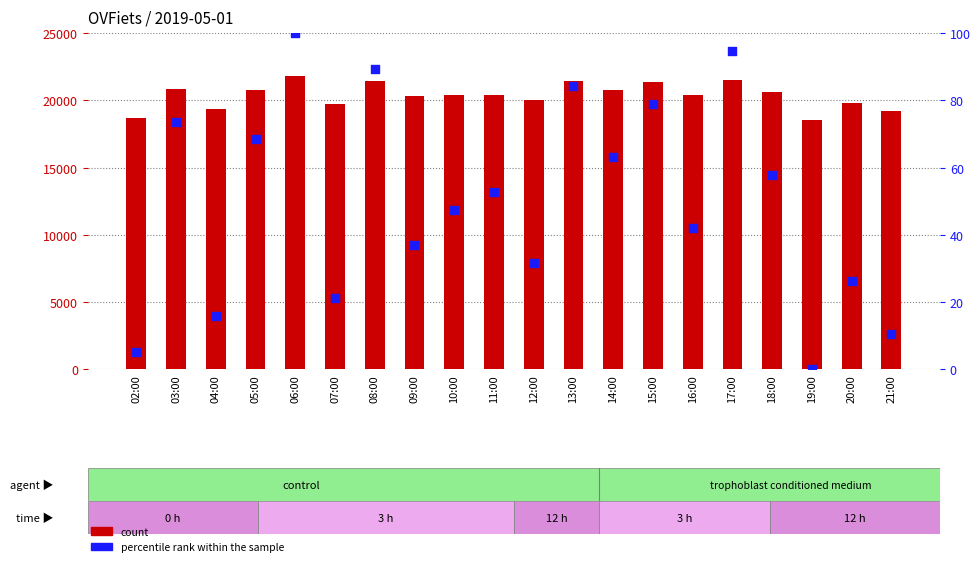

What is the total value across all series at 17:00?

21606.7